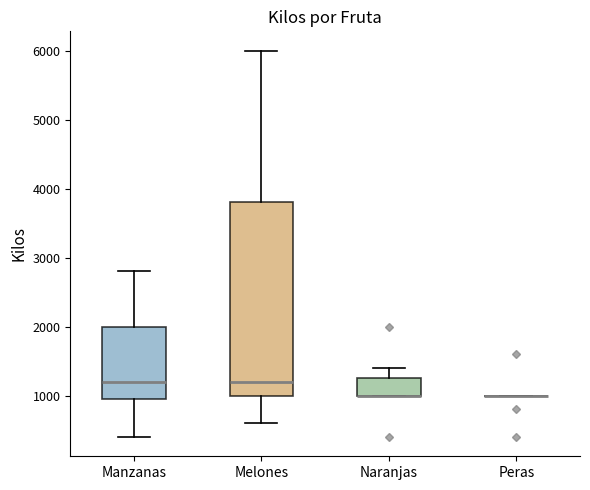

Reading left to right, read every box against the y-axis: the position of its median line, the range the box covers, and the ends of its whiskers. The values are not printed on the chart, so give them approximately, as read against the axis.

Manzanas: median 1200, box 1000 to 2000, whiskers 400 to 2800
Melones: median 1200, box 1000 to 3800, whiskers 600 to 6000
Naranjas: median 1000 (drawn on the box's lower edge), box 1000 to 1300, whiskers 1000 to 1400
Peras: box collapsed to a line at 1000, whiskers 1000 to 1000